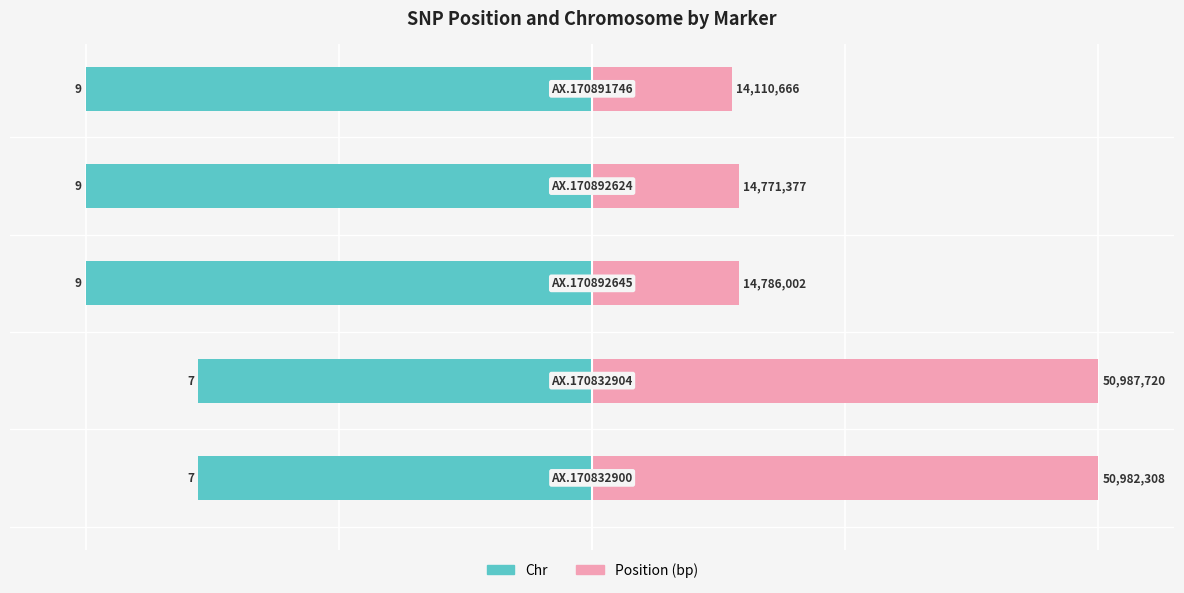

Does the chart contain stacked bars?

No